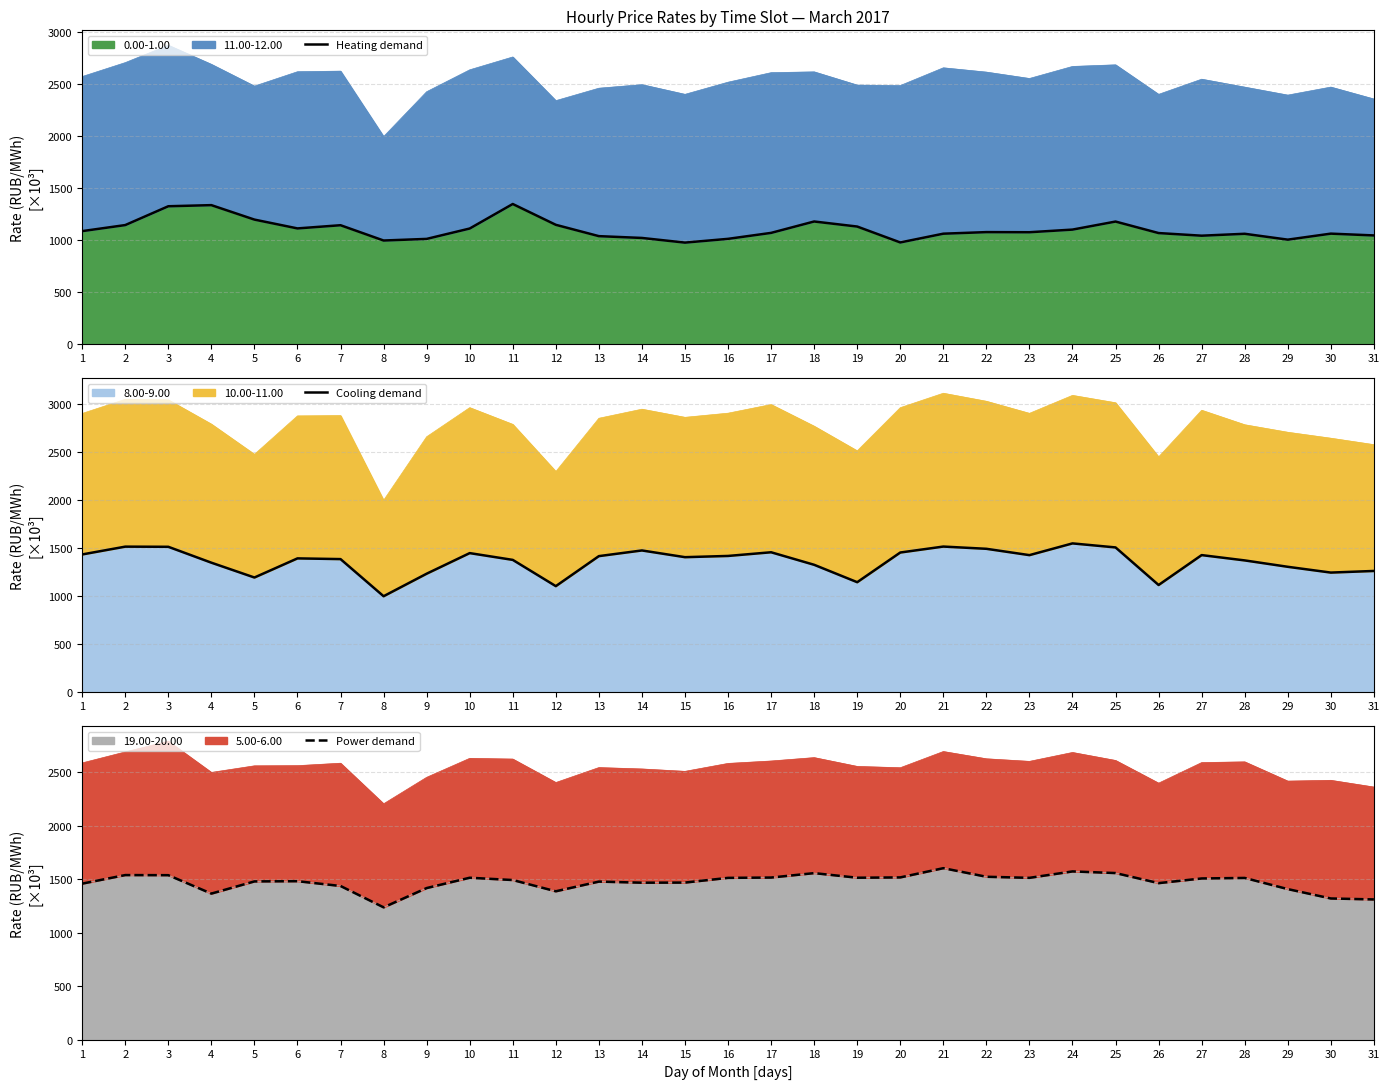

What is the minimum value for Heating demand?

972.2